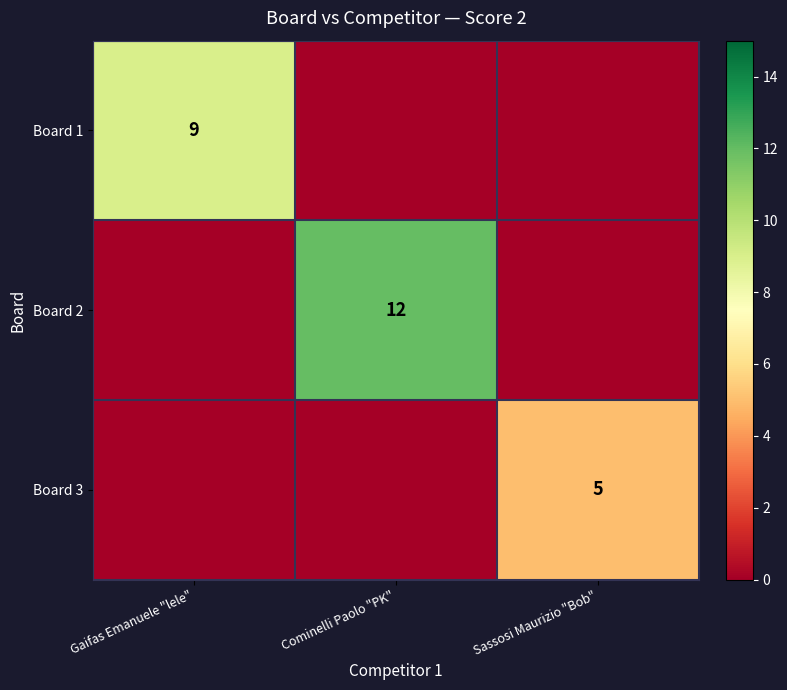

At how many categories does at least one series exceed 8?

2